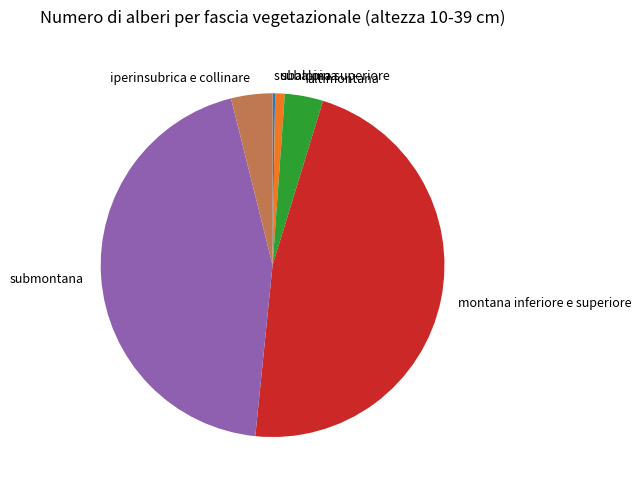

Do subalpina and montana inferiore e superiore together represent more than half of the pie?

No